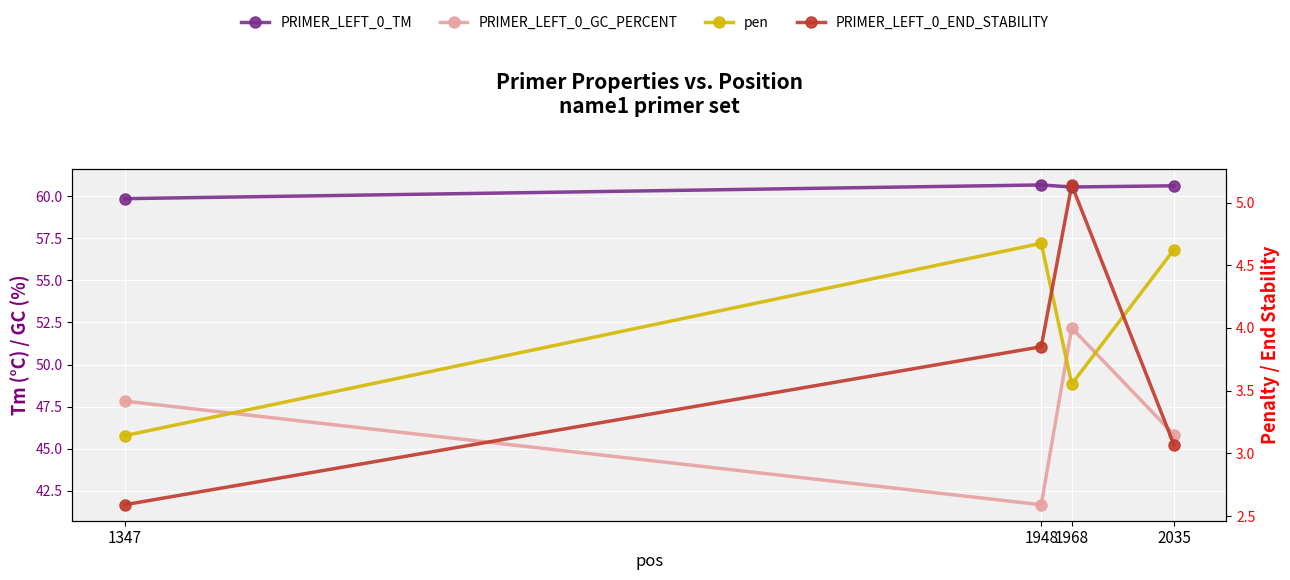

True or false: PRIMER_LEFT_0_TM and pen intersect in this chart.

False